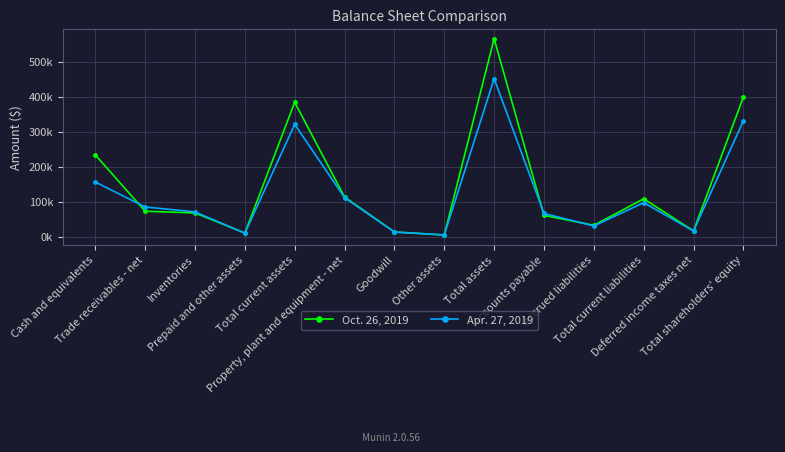

True or false: Oct. 26, 2019 has a value of 399513 at Total shareholders' equity.

True